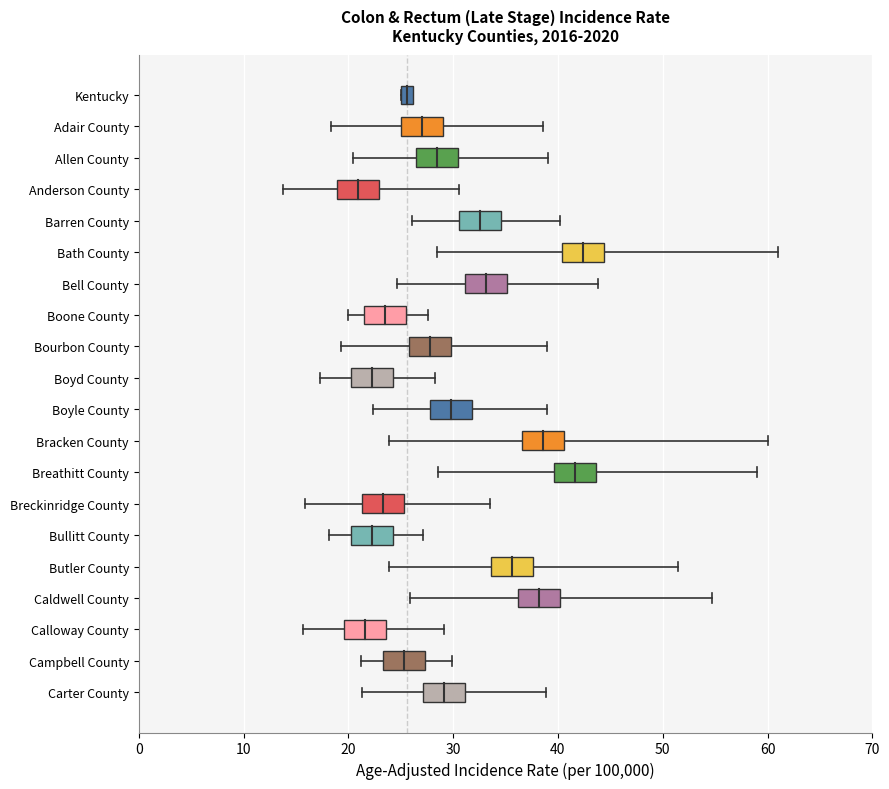

What is the label of the 20th point from the right?

Kentucky